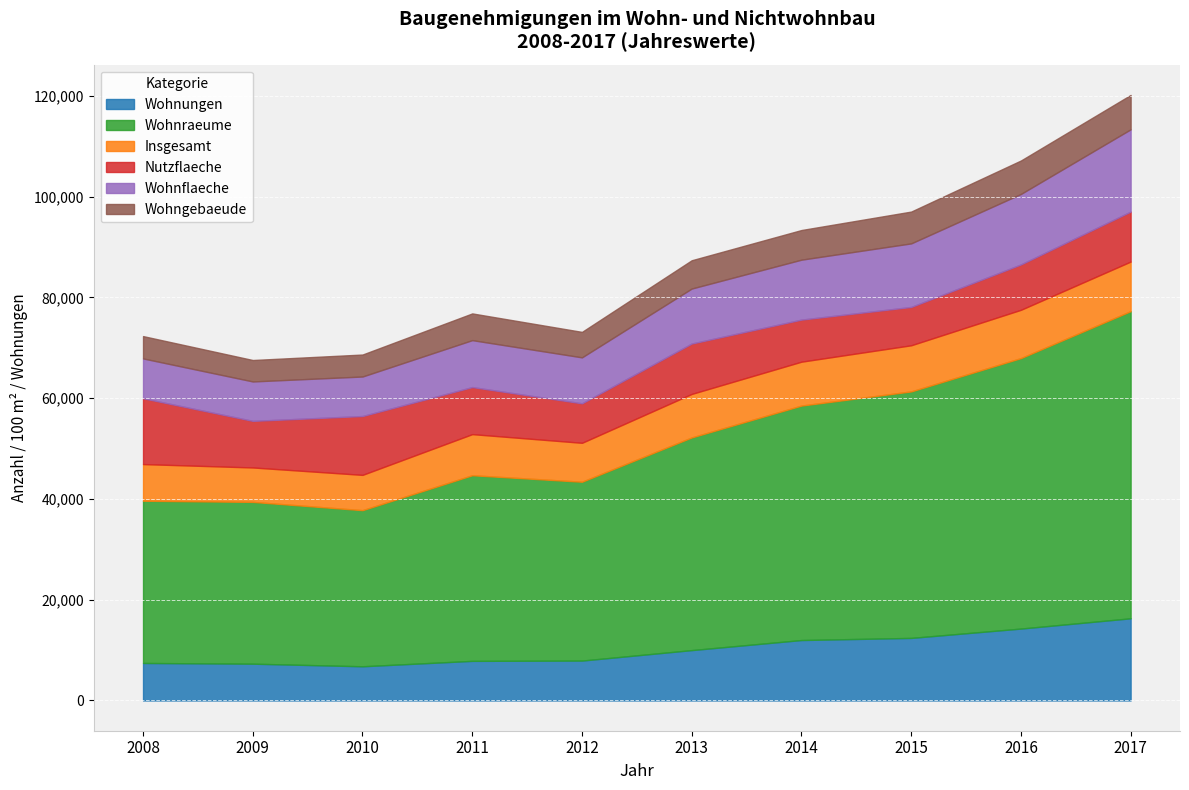

True or false: Wohnraeume and Wohnflaeche cross at least once.

False